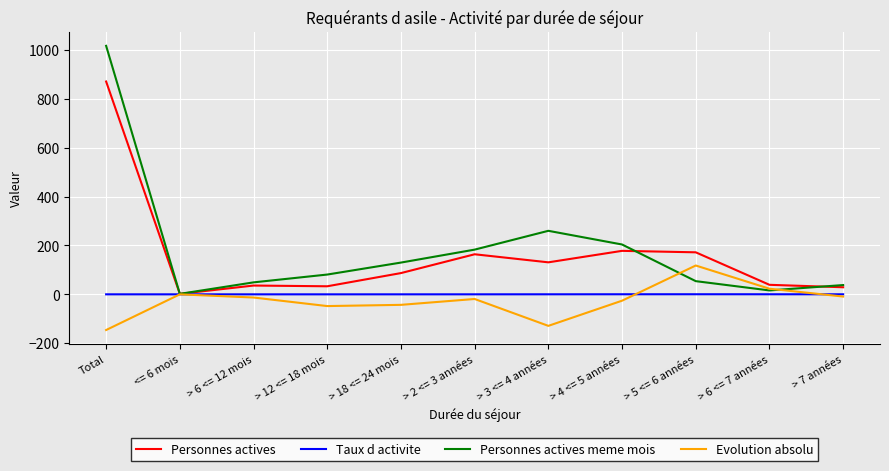

What is the average value of the Personnes actives series?

158.4